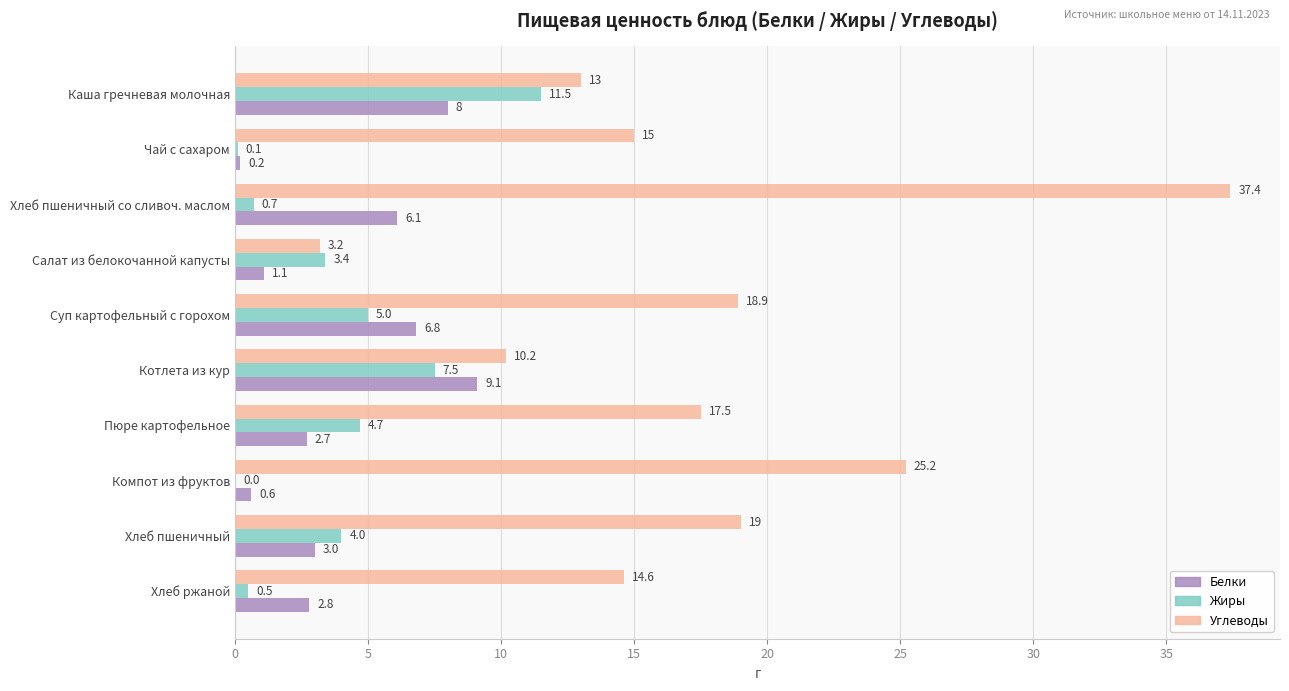

Which series has the largest range (max minus min)?

Углеводы